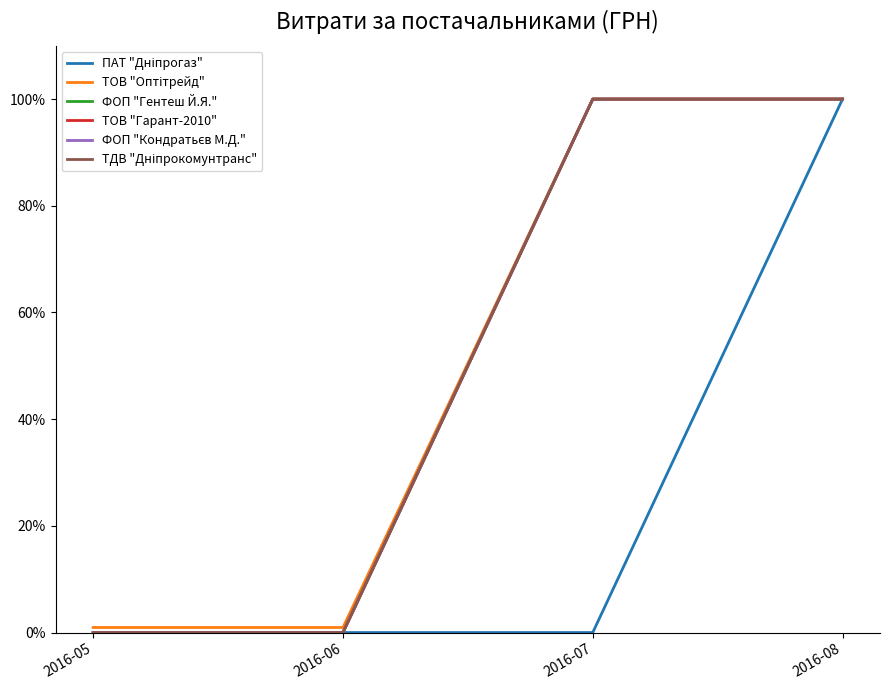

The value of ПАТ "Дніпрогаз" at 2016-05 is 0.0. True or false?

True